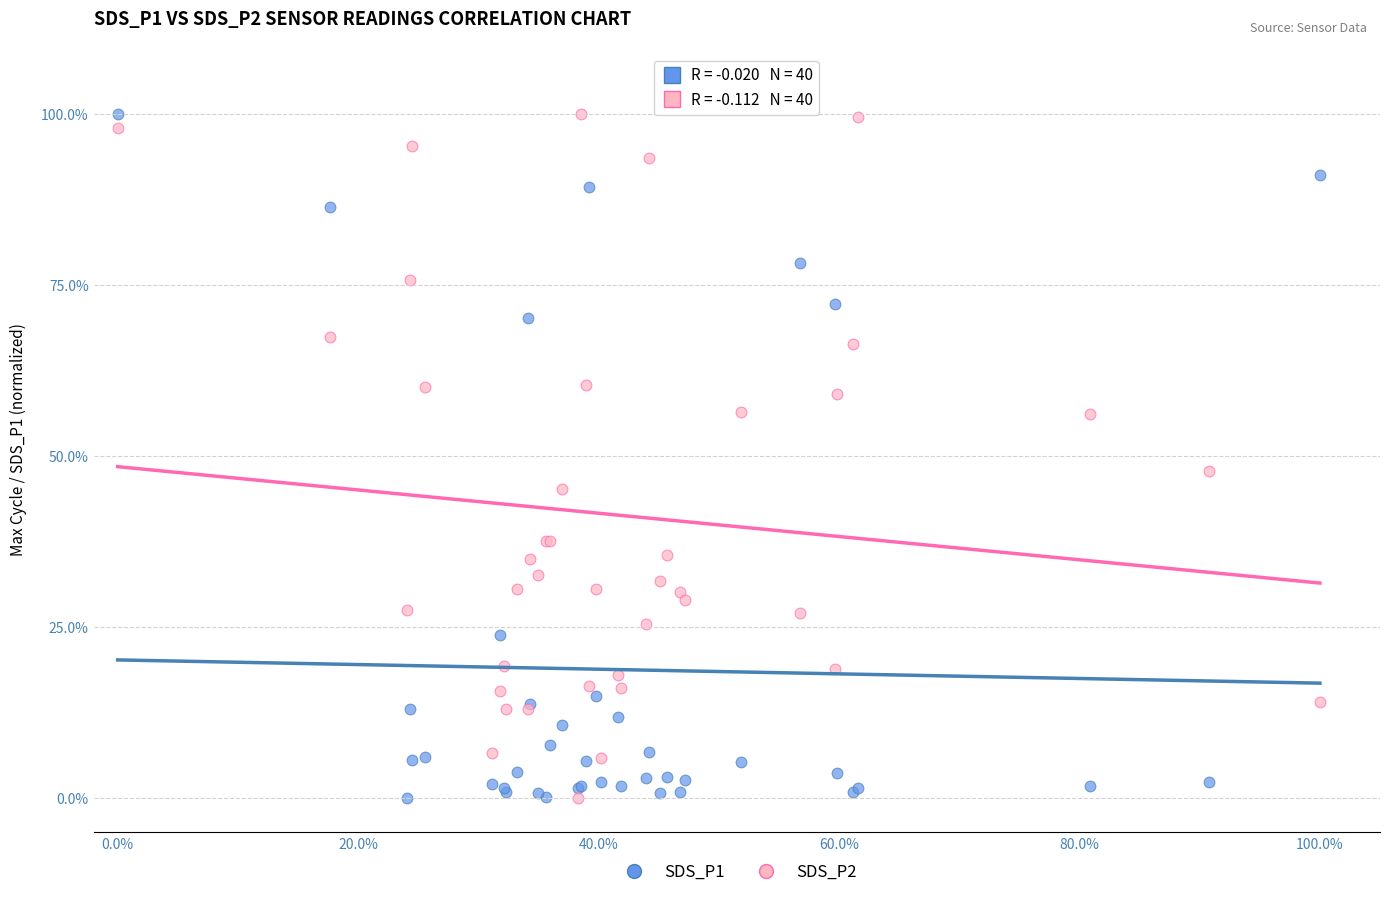

What are all the series names shown in the legend?

SDS_P1, SDS_P2